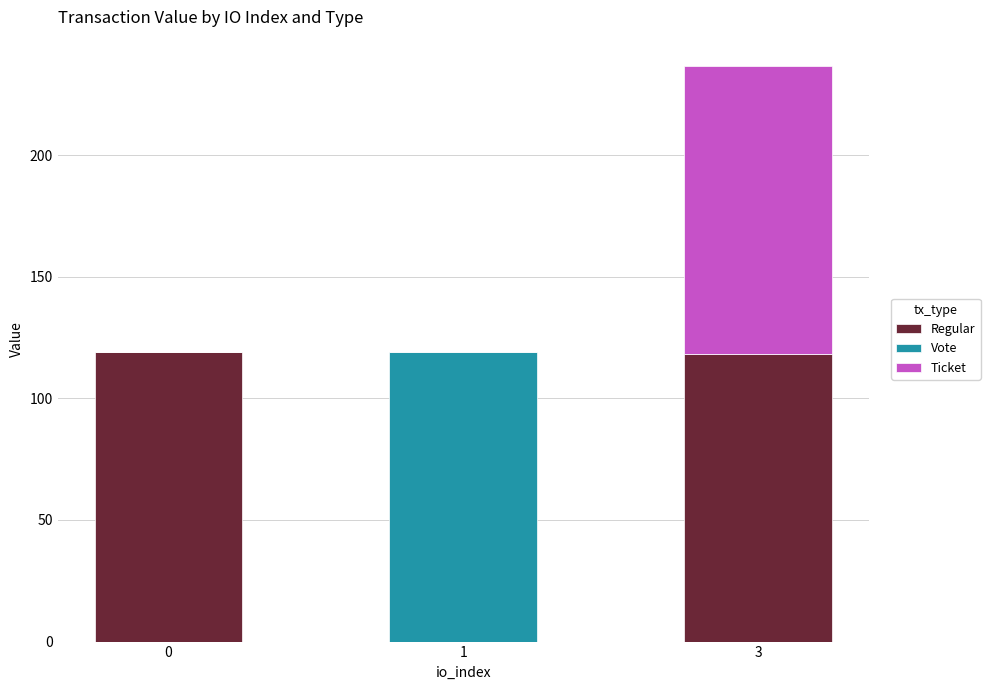

Count the number of data series in this chart.

3